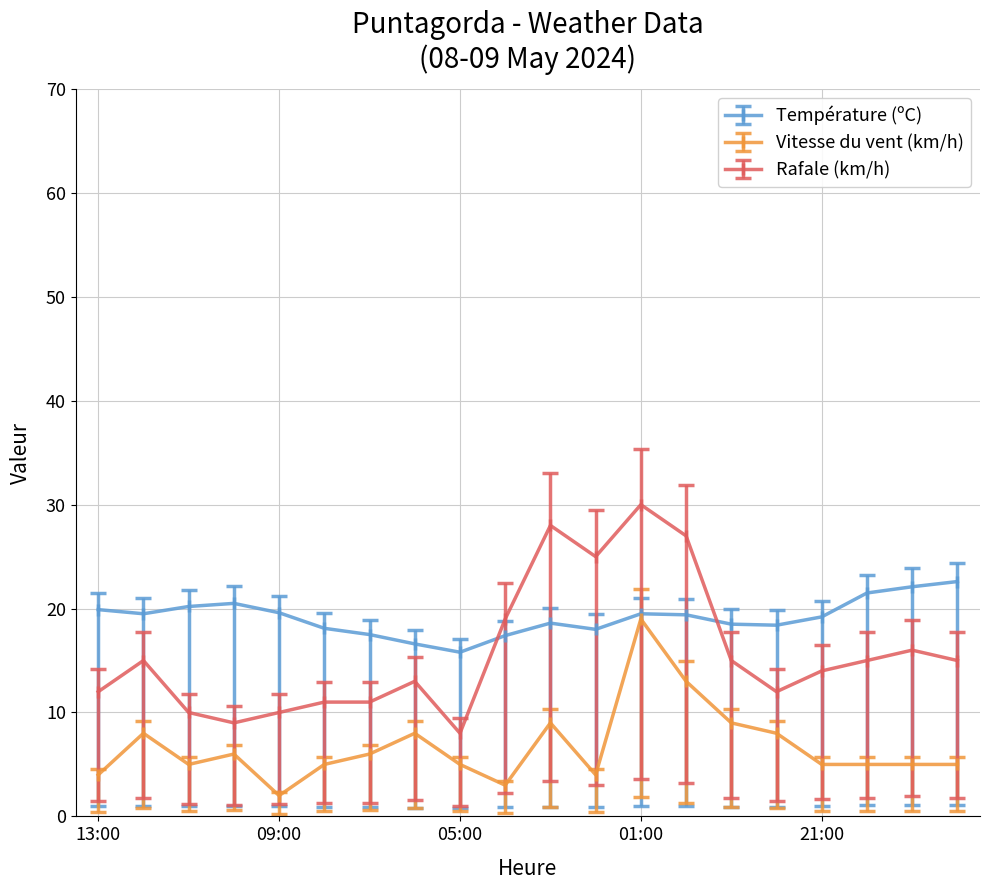

What is the maximum value for Vitesse du vent (km/h)?

19.0